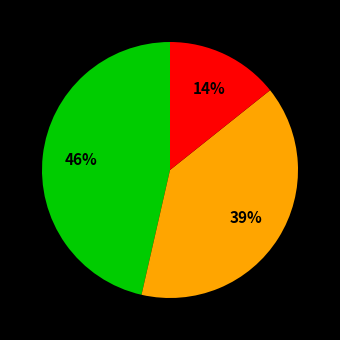

To the nearest percent, what is the difference between the largest and smallest slice percentages?

32%